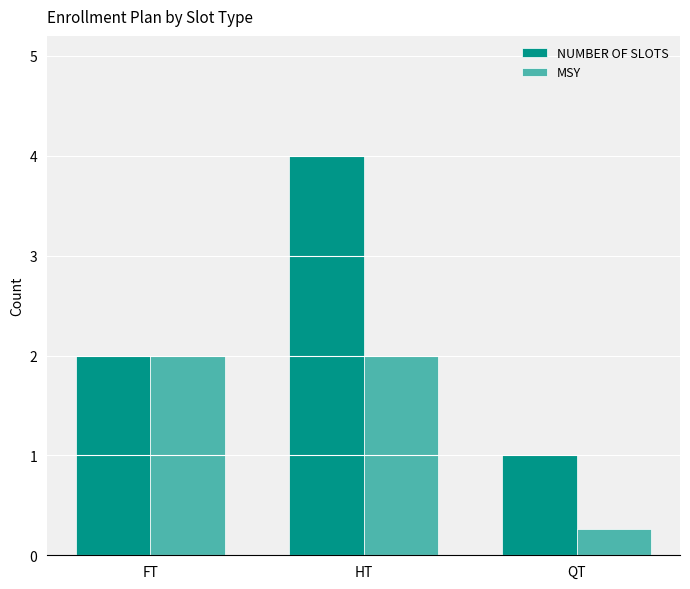

How many bars are there in total?

6